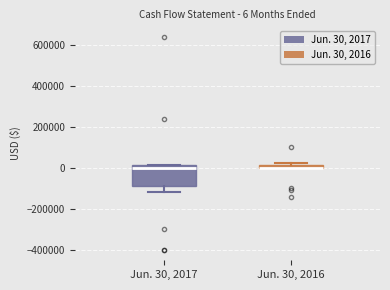

Which box is the tallest, from its lower edge to its upper edge?

Jun. 30, 2017